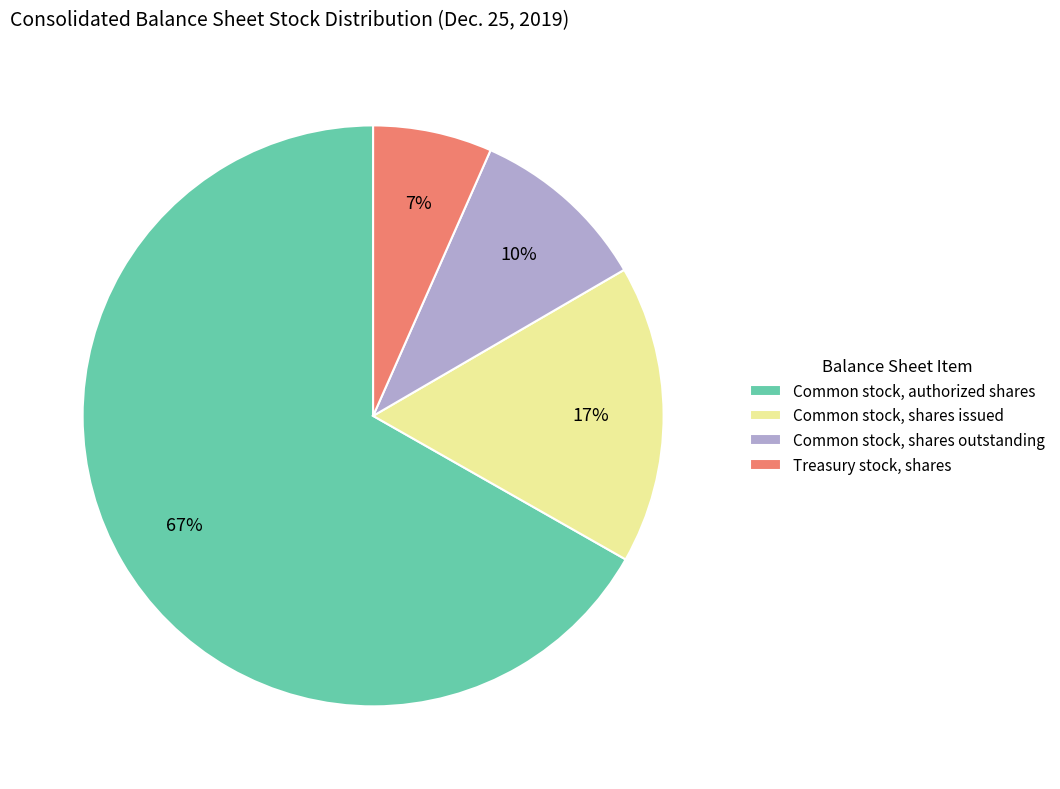

To the nearest percent, what is the average slice percentage?

25%